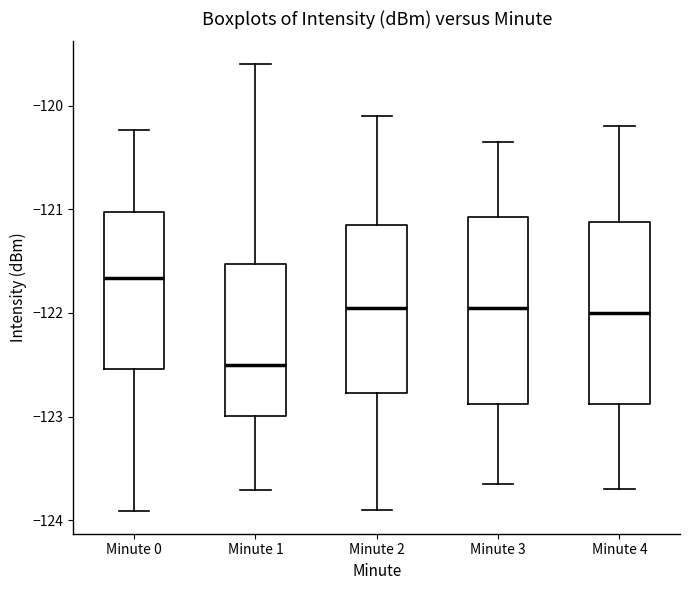

Which box's median line is the lowest?

Minute 1